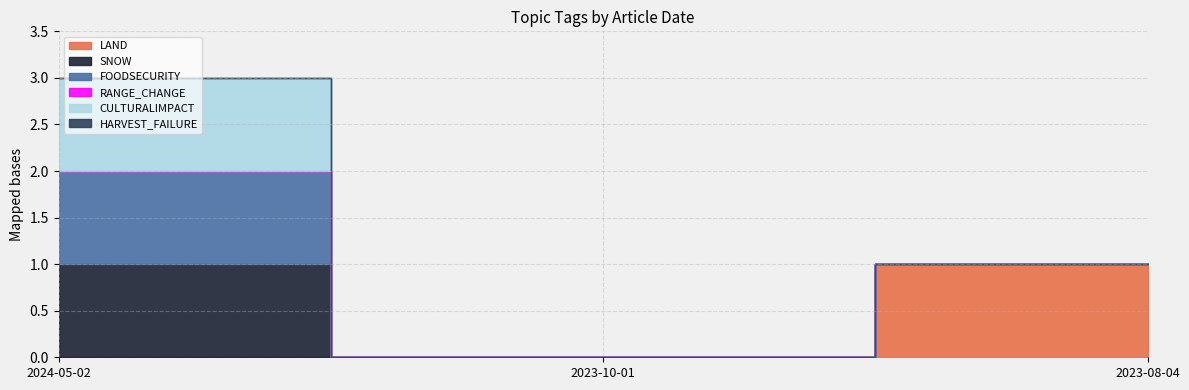

What is the label of the 2nd point from the left?

2023-10-01